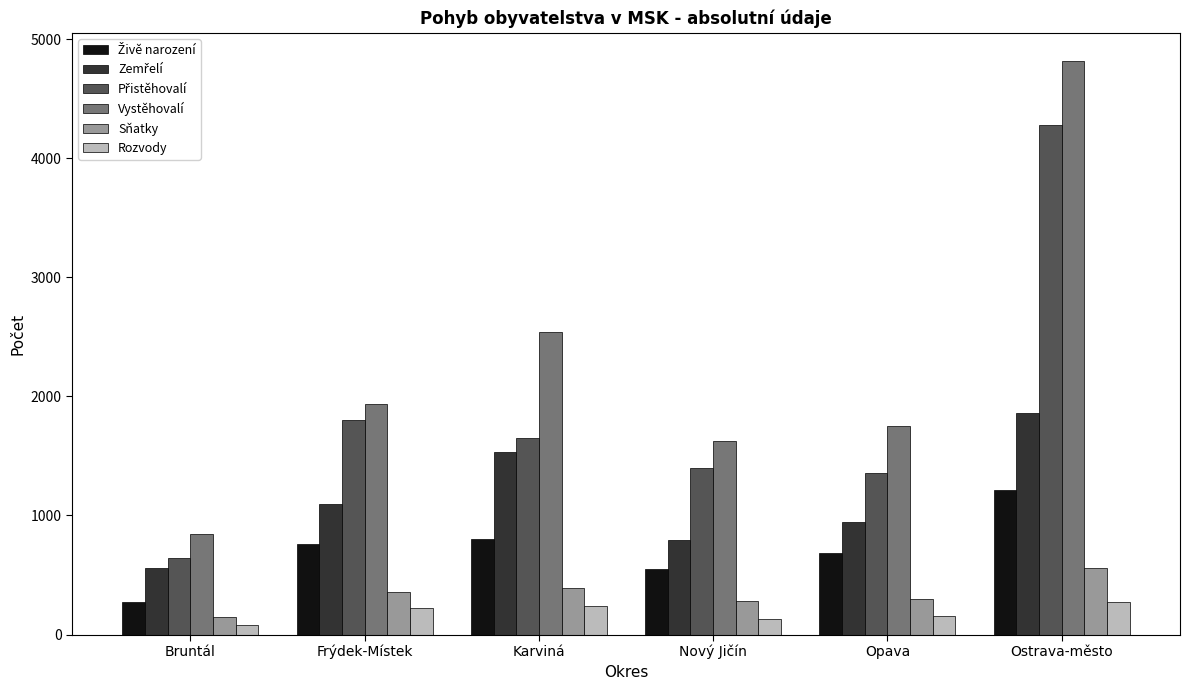

Which series has the largest range (max minus min)?

Vystěhovalí